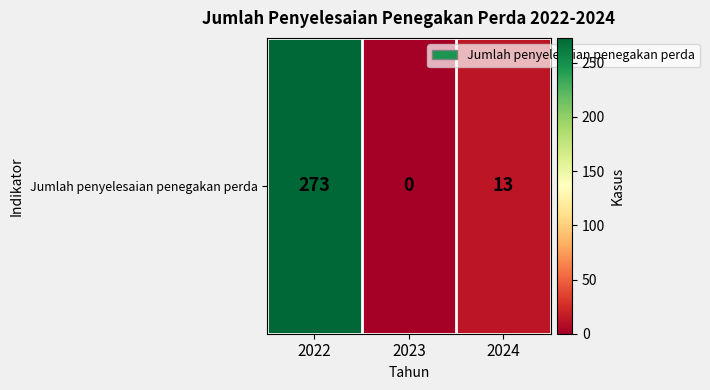

The value at 2022 is 273. True or false?

True